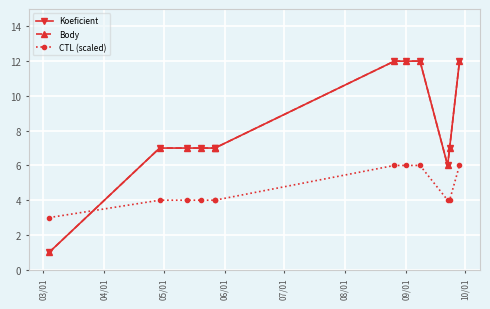

What is the difference between the highest and lowest values at 08/01?

3